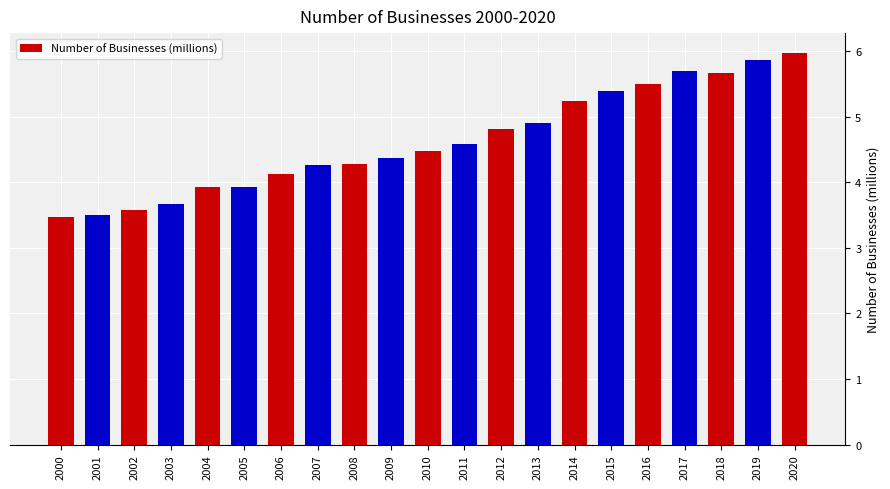

What is the value of the 21st bar from the left?

6.0